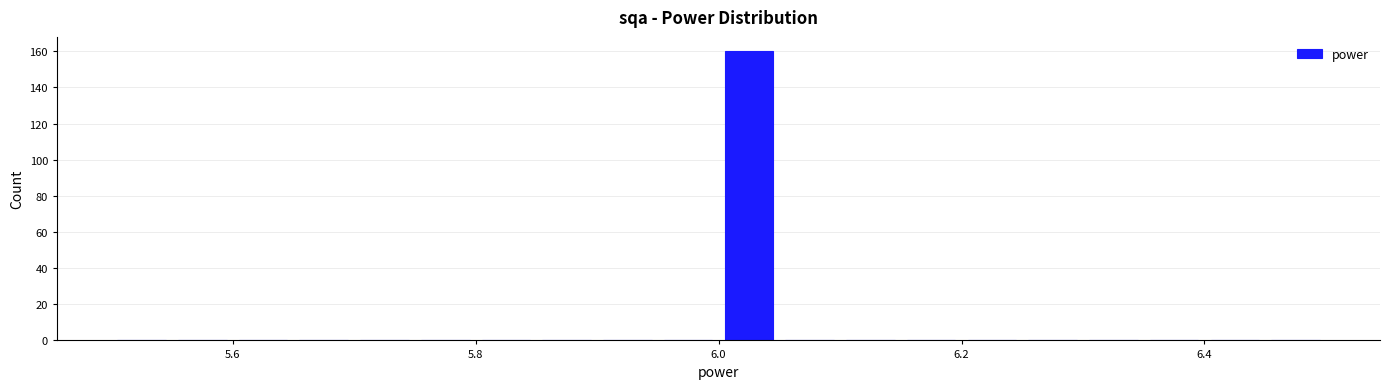

Read against the x-axis, roughly where is the centre of the tallest bar?

6.02